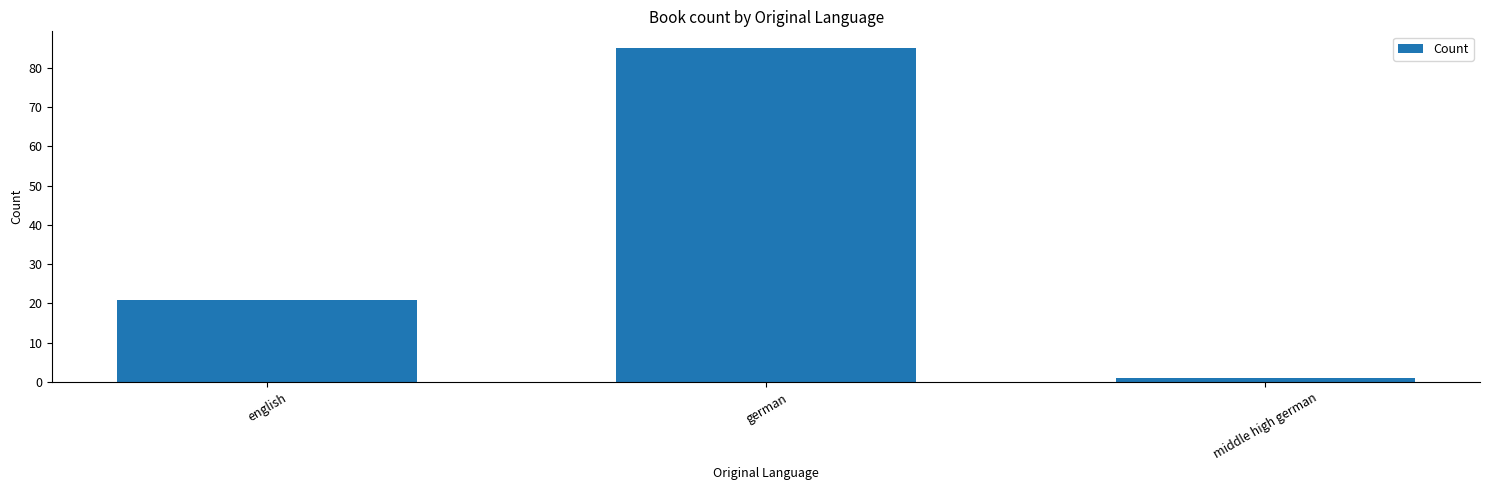

Reading left to right, what are all the values shown in this chart?

21	85	1